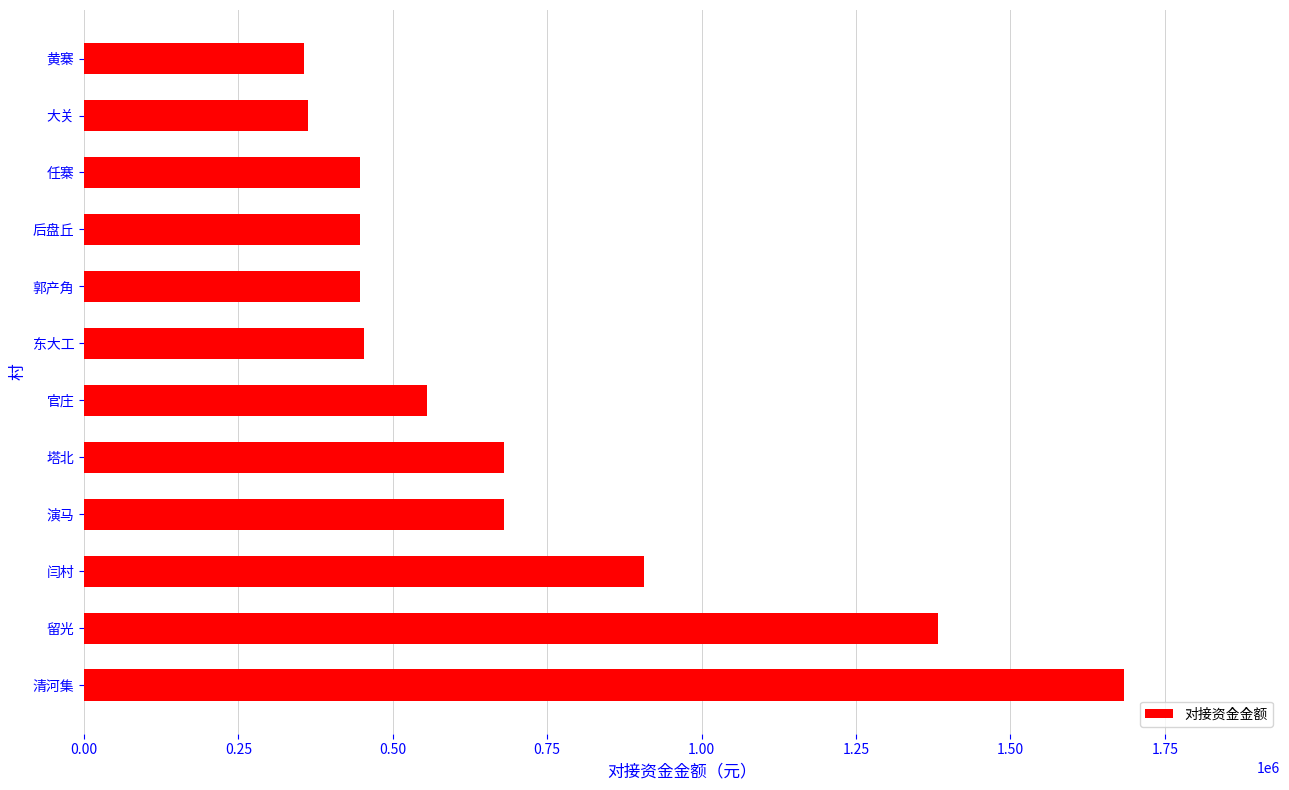

Is it true that the value at 任寨 is 446209.3?

True